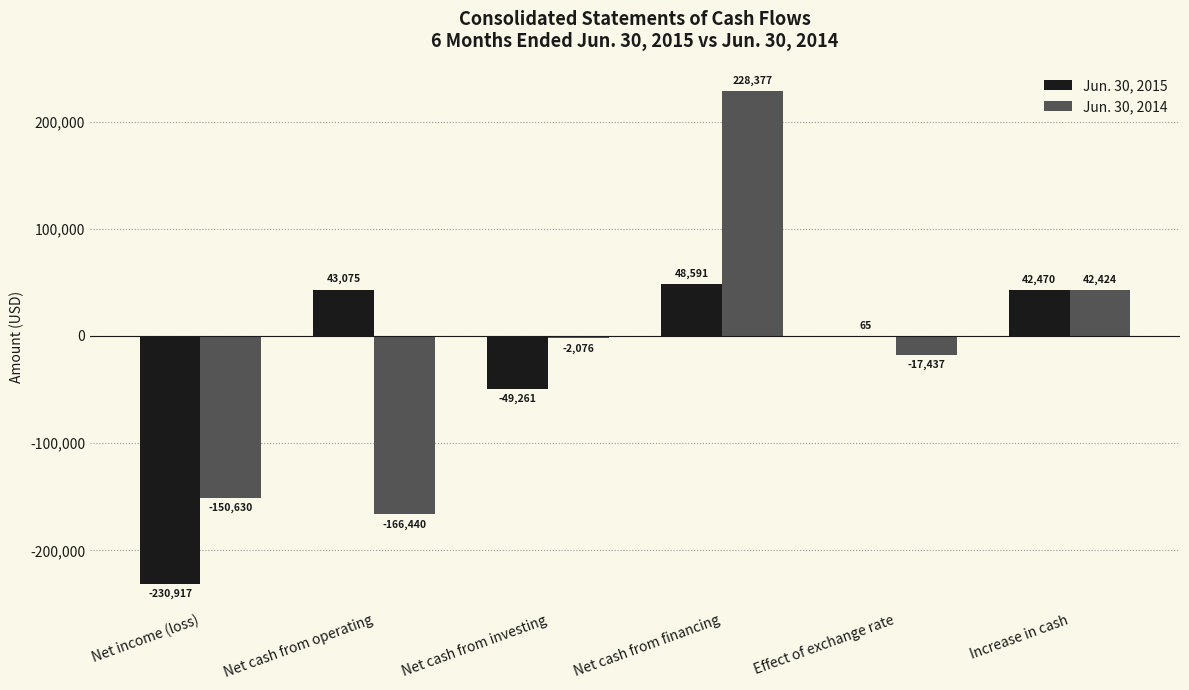

Read the Jun. 30, 2015 value at Increase in cash, to the nearest 50.

42450